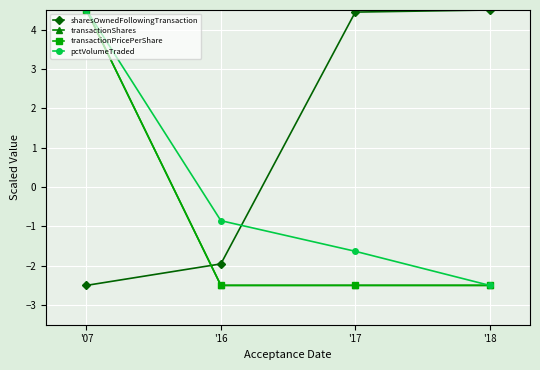

Is it true that transactionShares equals -2.5 at '17?

True